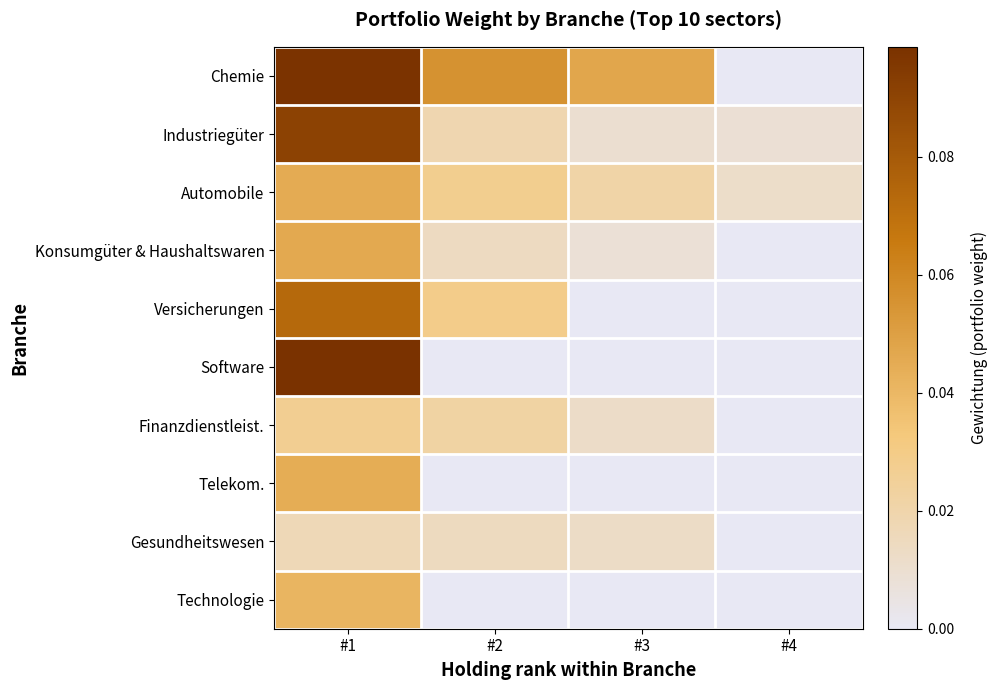

Reading left to right, what are all the values shown in this chart?

Chemie: #1=0.1	#2=0.1	#3=0.0	#4=0.0
Industriegüter: #1=0.1	#2=0.0	#3=0.0	#4=0.0
Automobile: #1=0.0	#2=0.0	#3=0.0	#4=0.0
Konsumgüter & Haushaltswaren: #1=0.0	#2=0.0	#3=0.0	#4=0.0
Versicherungen: #1=0.1	#2=0.0	#3=0.0	#4=0.0
Software: #1=0.1	#2=0.0	#3=0.0	#4=0.0
Finanzdienstleist.: #1=0.0	#2=0.0	#3=0.0	#4=0.0
Telekom.: #1=0.0	#2=0.0	#3=0.0	#4=0.0
Gesundheitswesen: #1=0.0	#2=0.0	#3=0.0	#4=0.0
Technologie: #1=0.0	#2=0.0	#3=0.0	#4=0.0